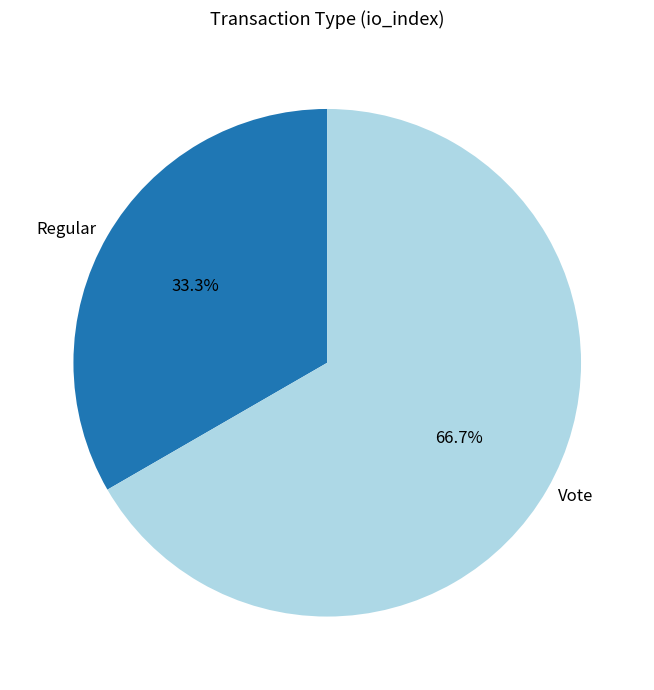

Is there a majority slice in this chart?

Yes